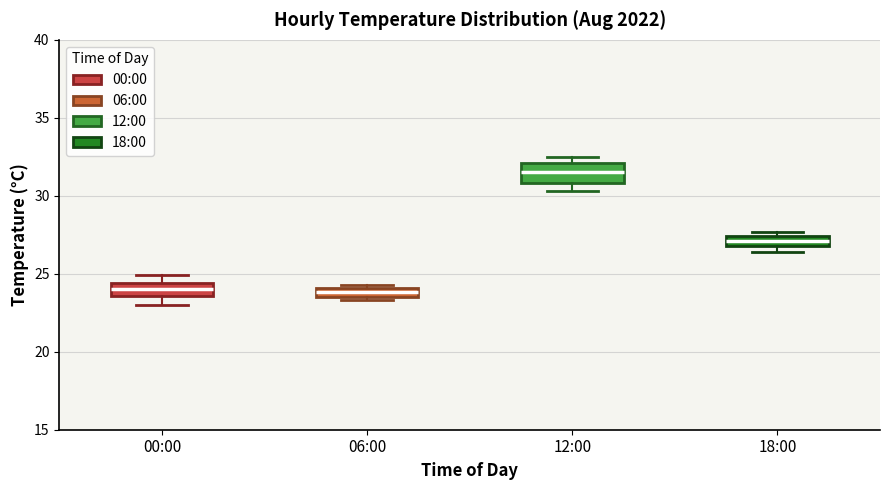

Where is the upper edge of the box for 06:00 on the y-axis? The values are not printed on the chart, so give them approximately, as read against the axis.

24.0